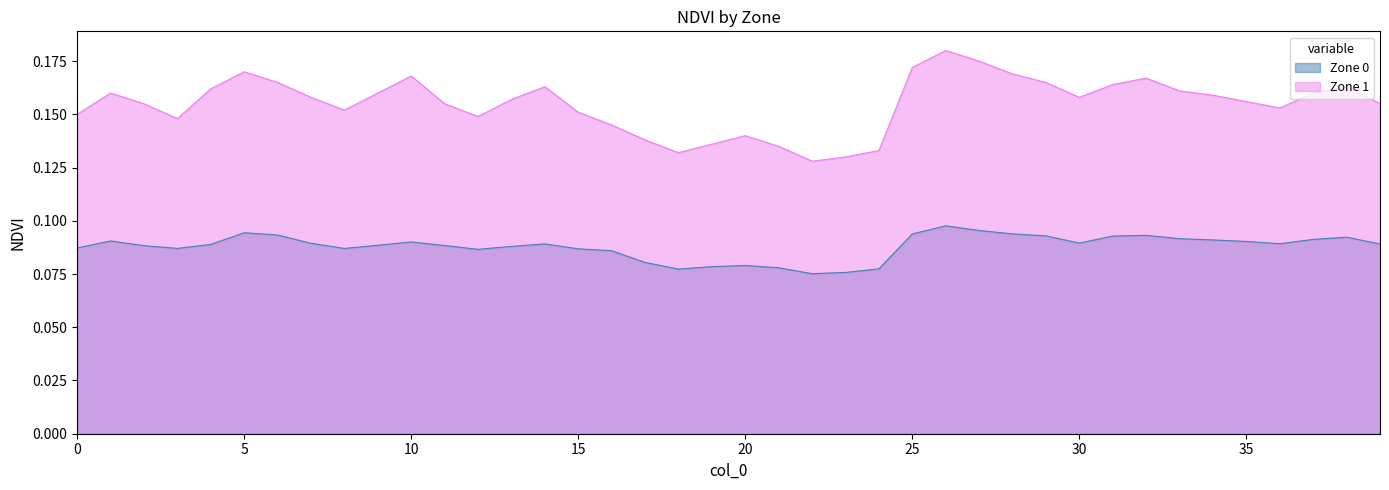

True or false: Zone 0 has more than 2 points higher than both neighbors.

True